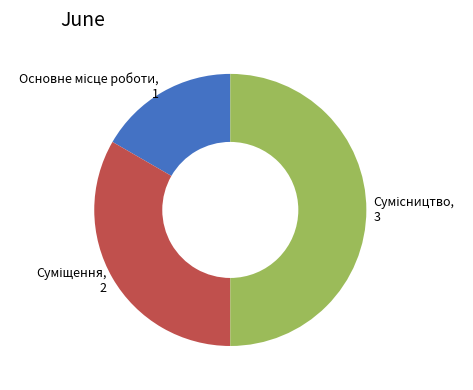

Combined, do Суміщення and Сумісництво account for over 50%?

Yes